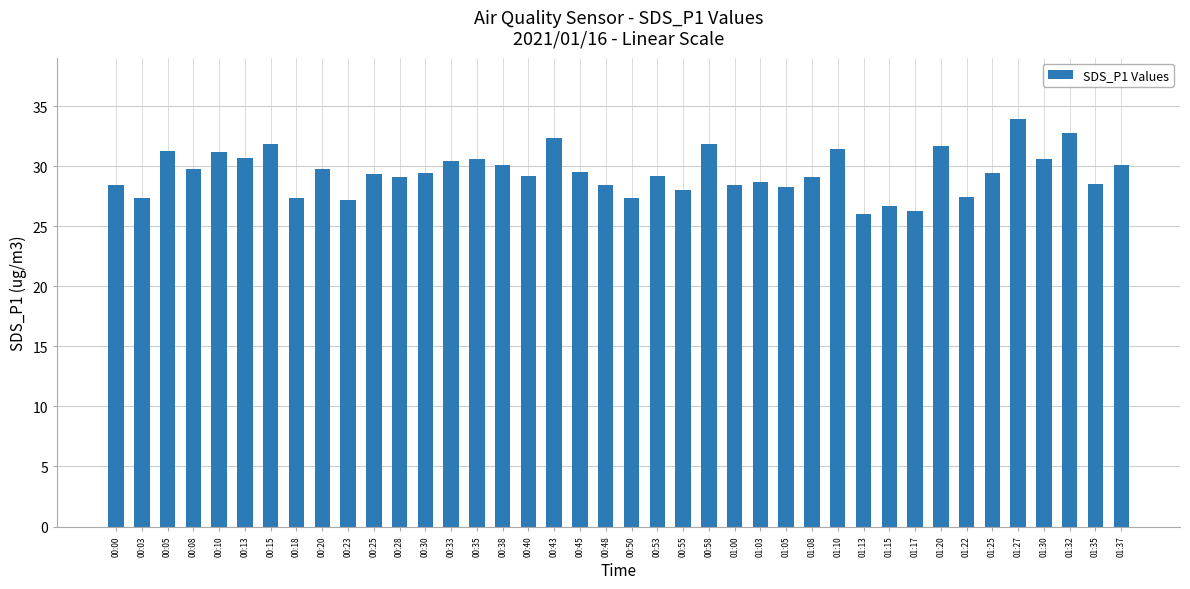

What is the label of the 38th bar from the right?

00:05